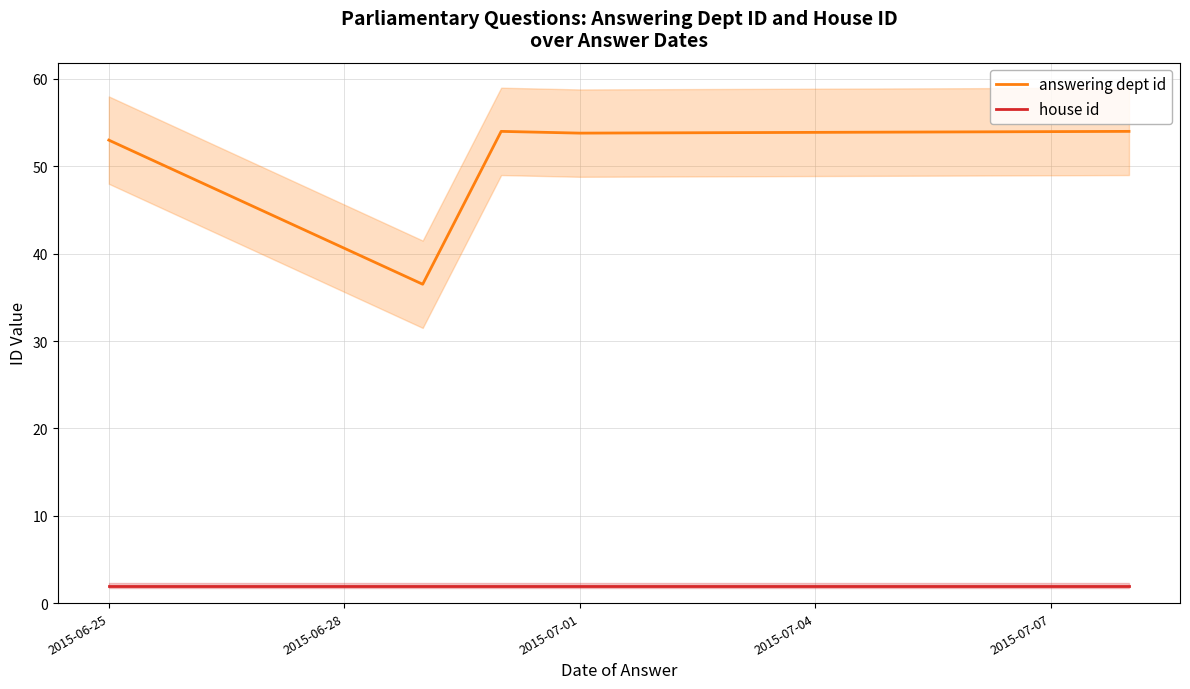

What position from the left is 2015-07-07?

5